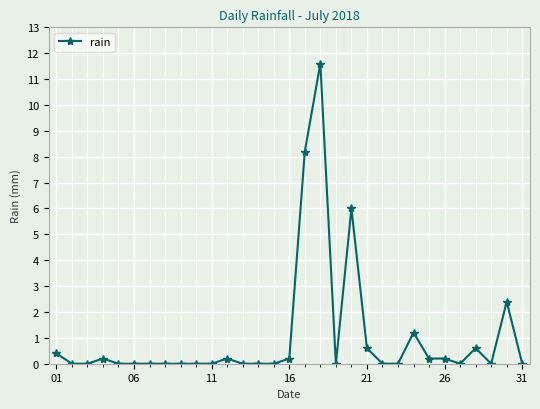

How many series are shown in this chart?

1